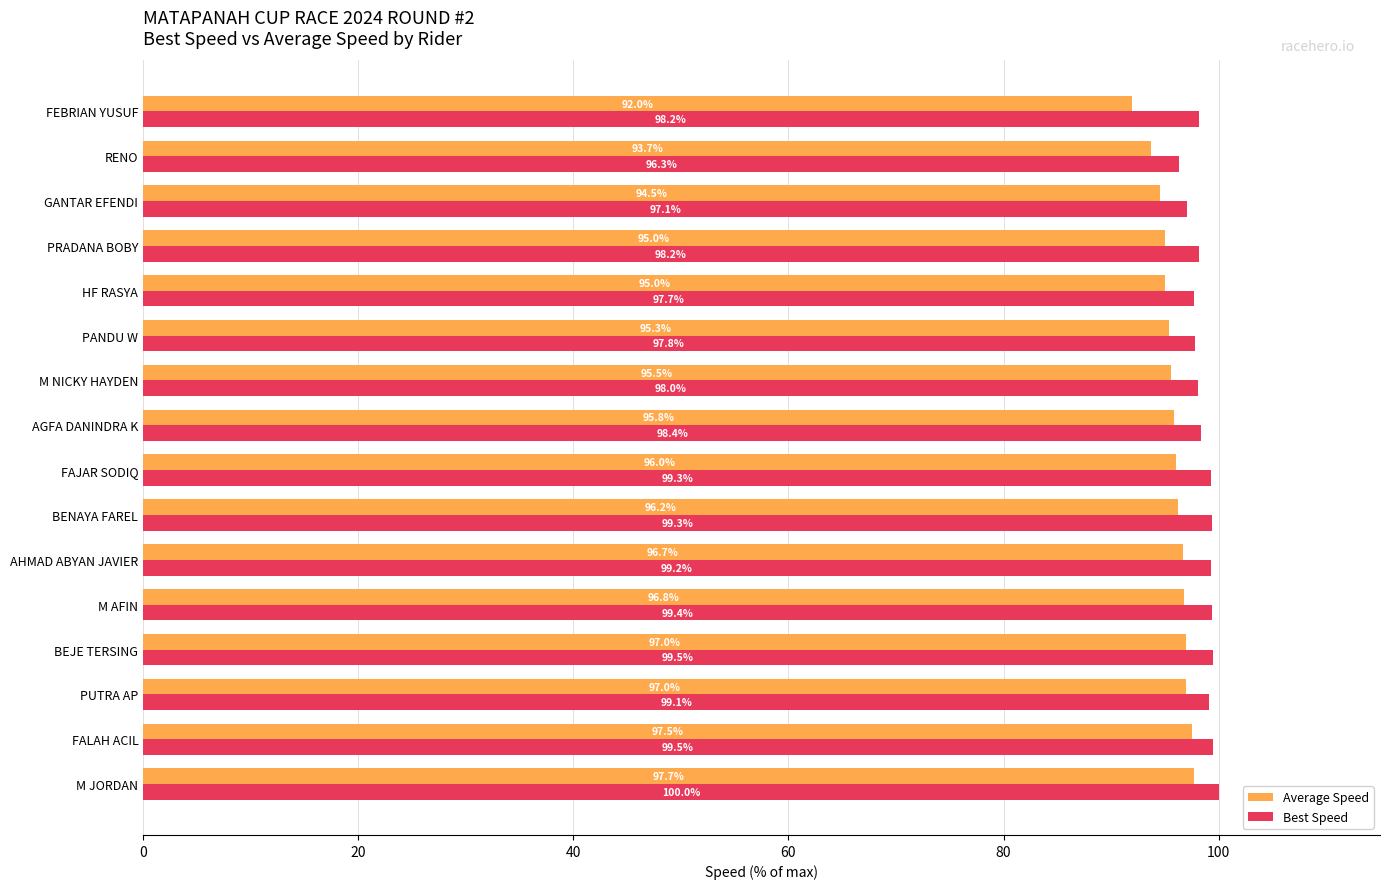

Is the value of Average Speed at HF RASYA greater than the value of Best Speed at PANDU W?

No